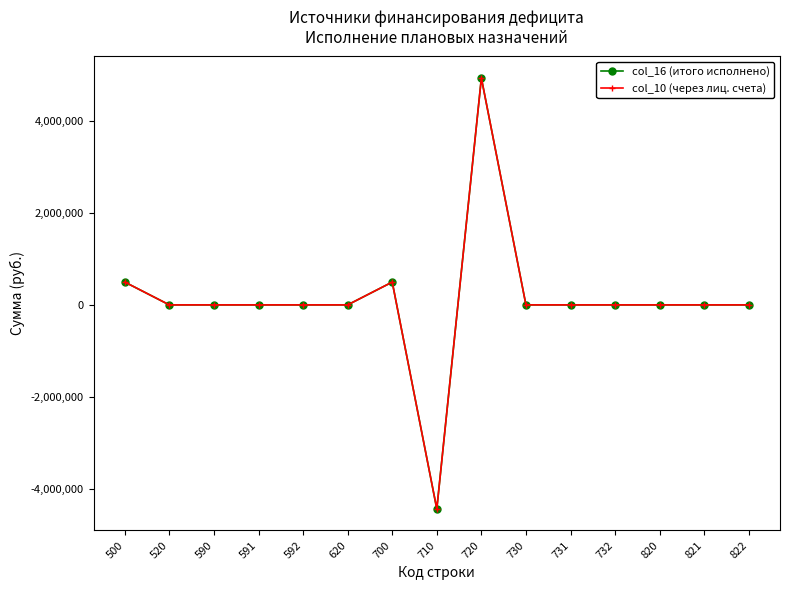

Does the chart have visible grid lines?

No